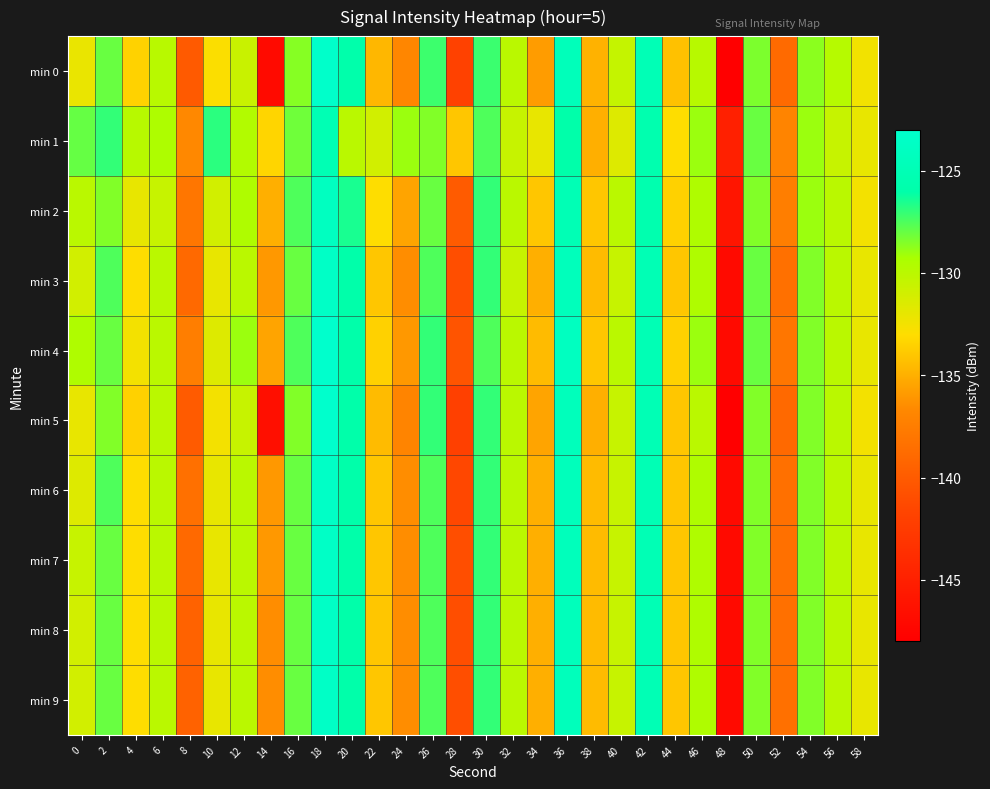

Which category has the highest value across all series?

18